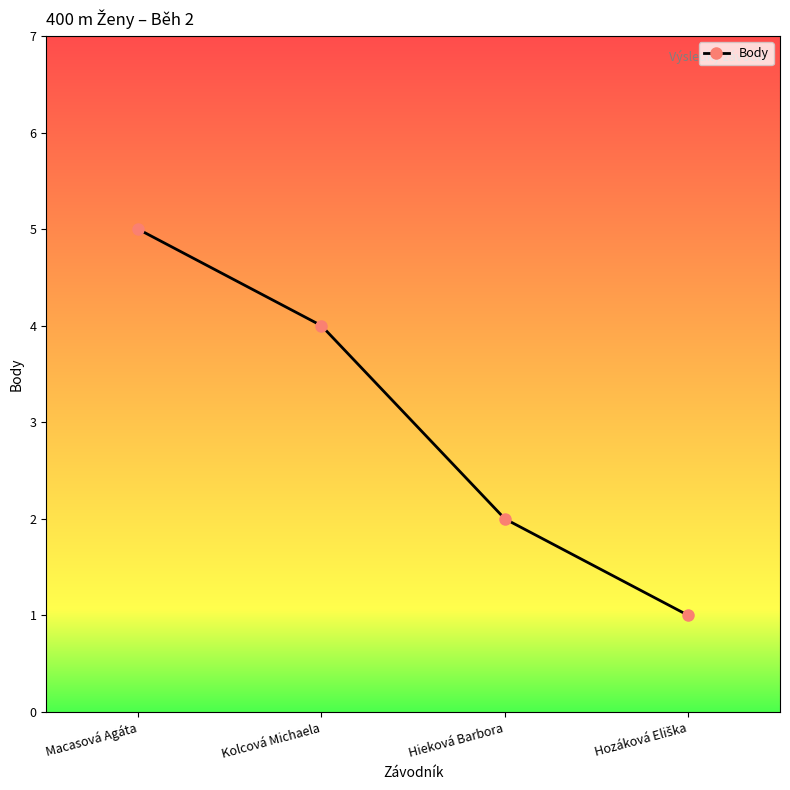

How many values are below 4?

2